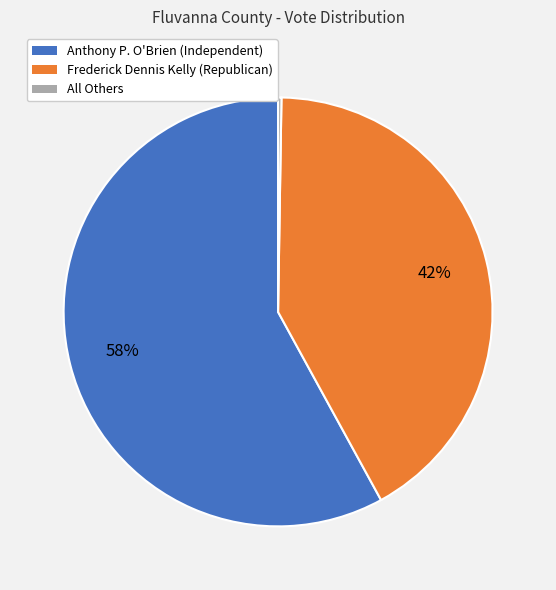

To the nearest percent, what percentage of the pie is Anthony P. O'Brien (Independent)?

58%